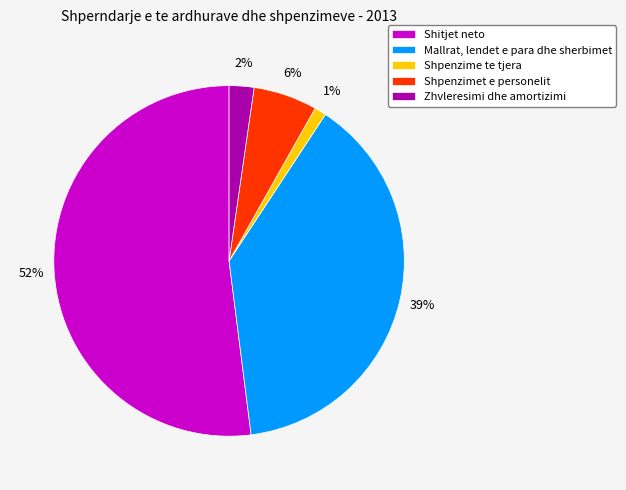

Which category accounts for the majority?

Shitjet neto